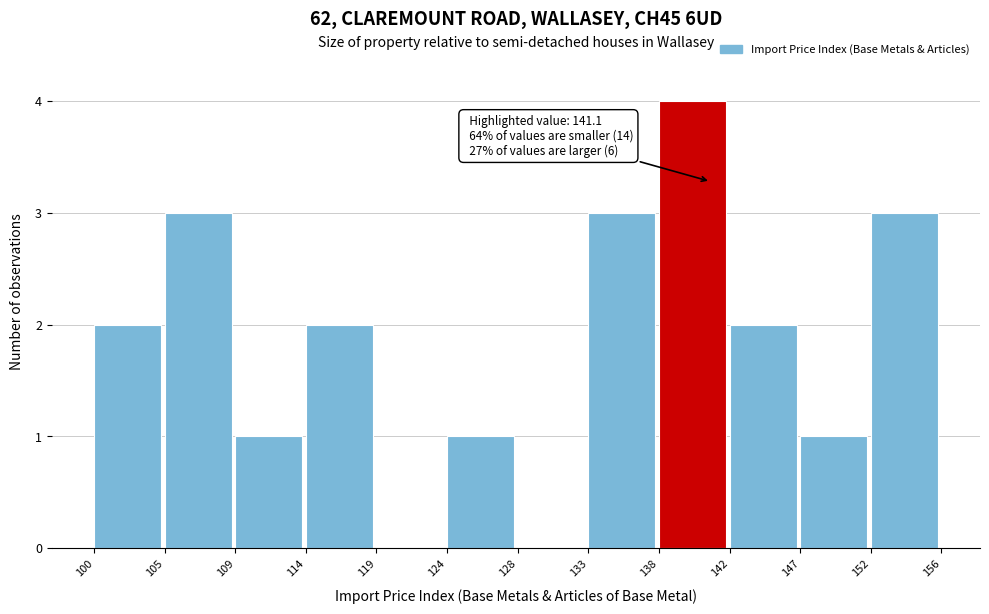

Over which range of the x-axis is the bar tallest?

138 to 142